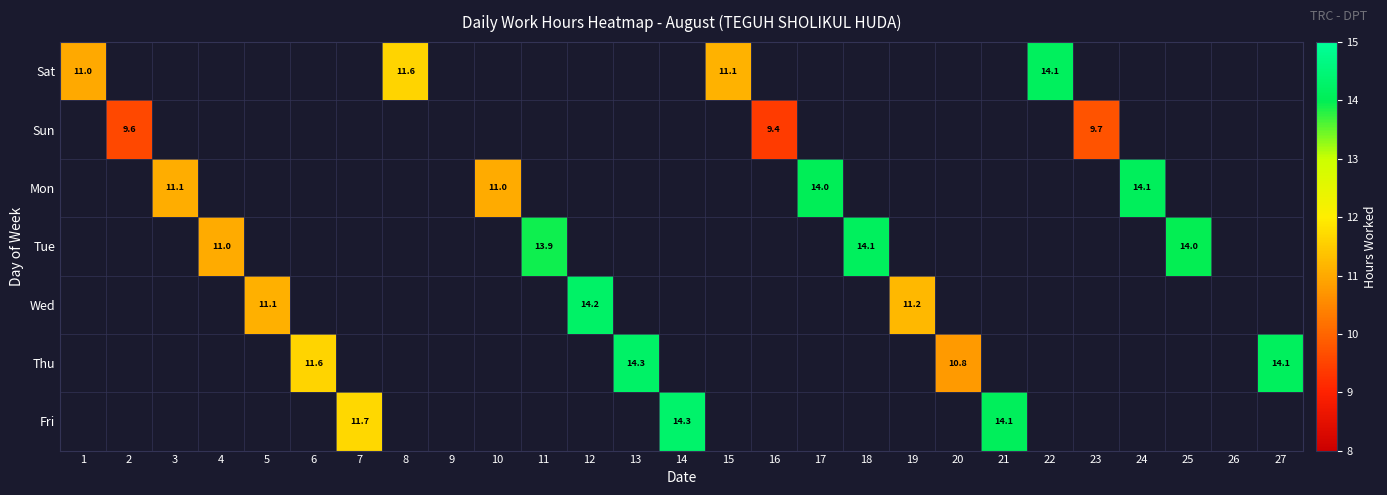

Is it true that Mon equals 5.5 at 3?

False